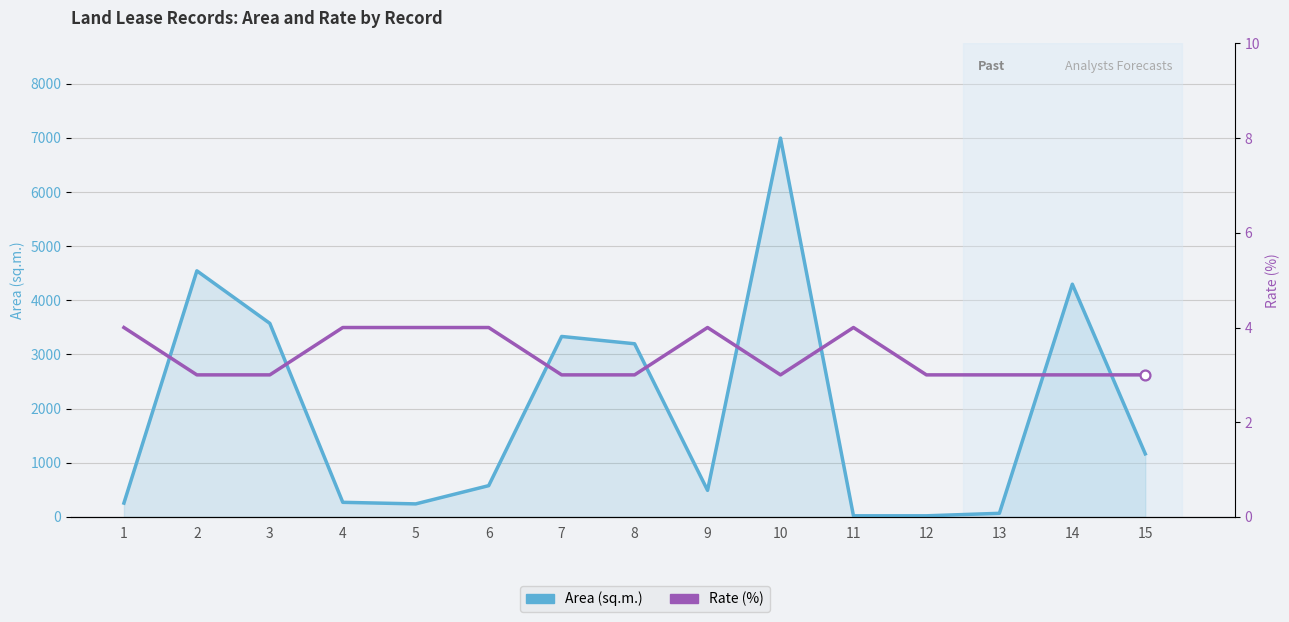

Which series has the largest total across all categories?

Area (sq.m.)